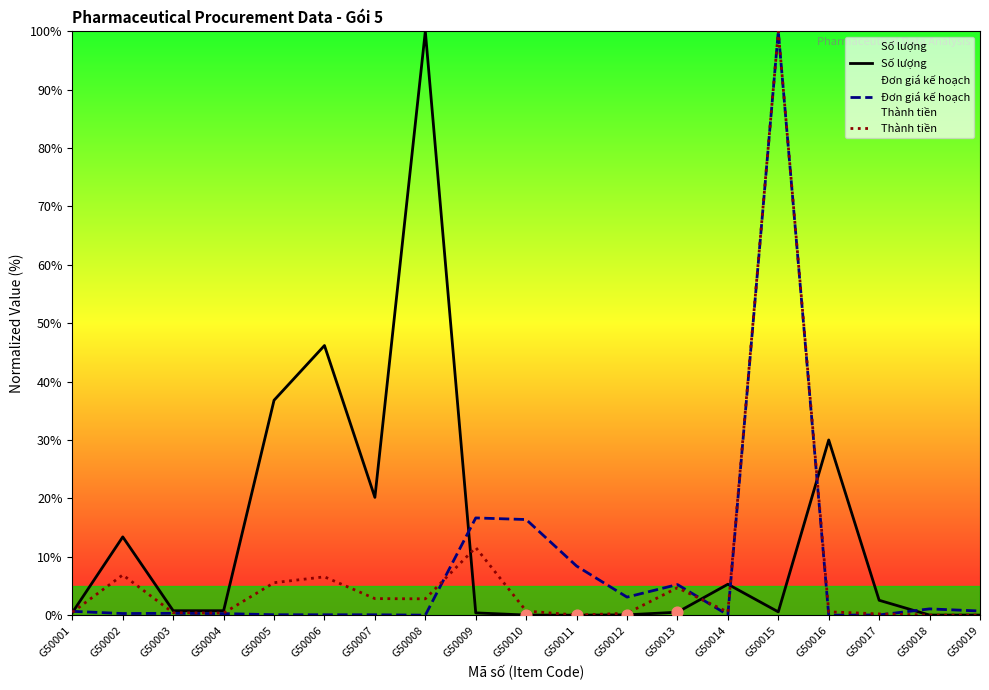

What are all the series names shown in the legend?

Số lượng, Đơn giá kế hoạch, Thành tiền